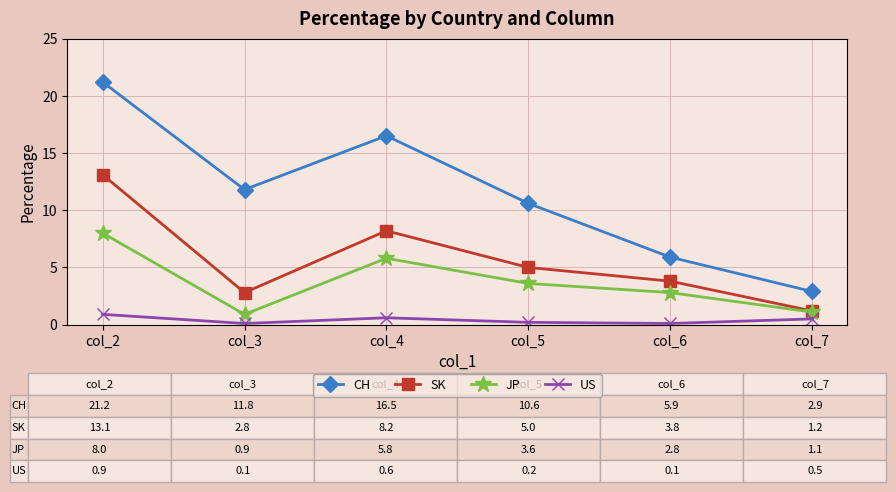

What is the difference between the highest and lowest values at col_7?

2.4